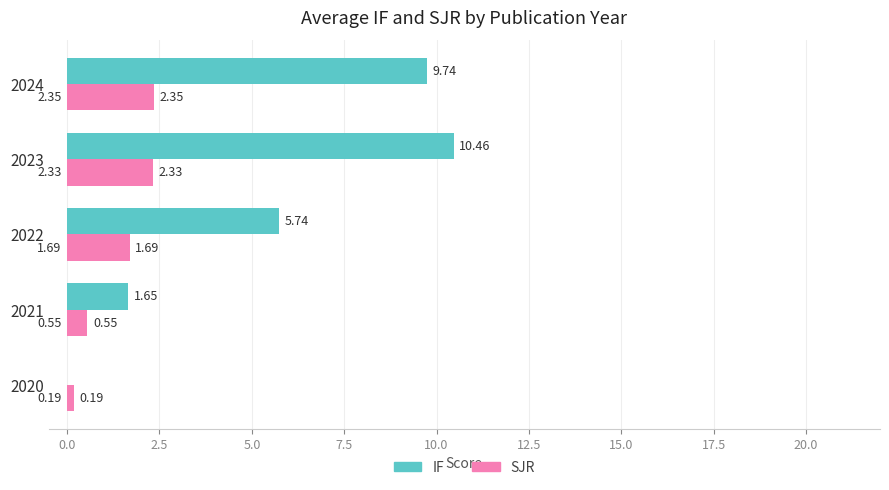

What is the total value across all series at 2024?

12.1